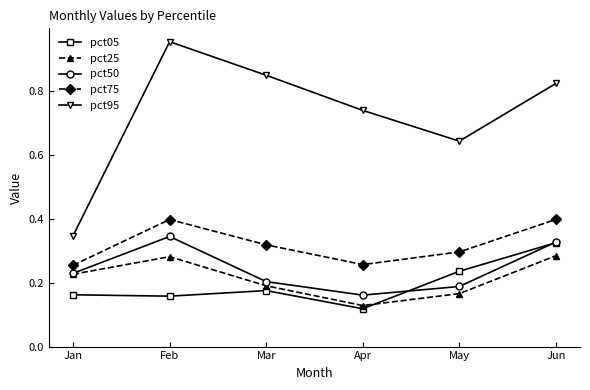

True or false: pct50 and pct95 intersect in this chart.

False